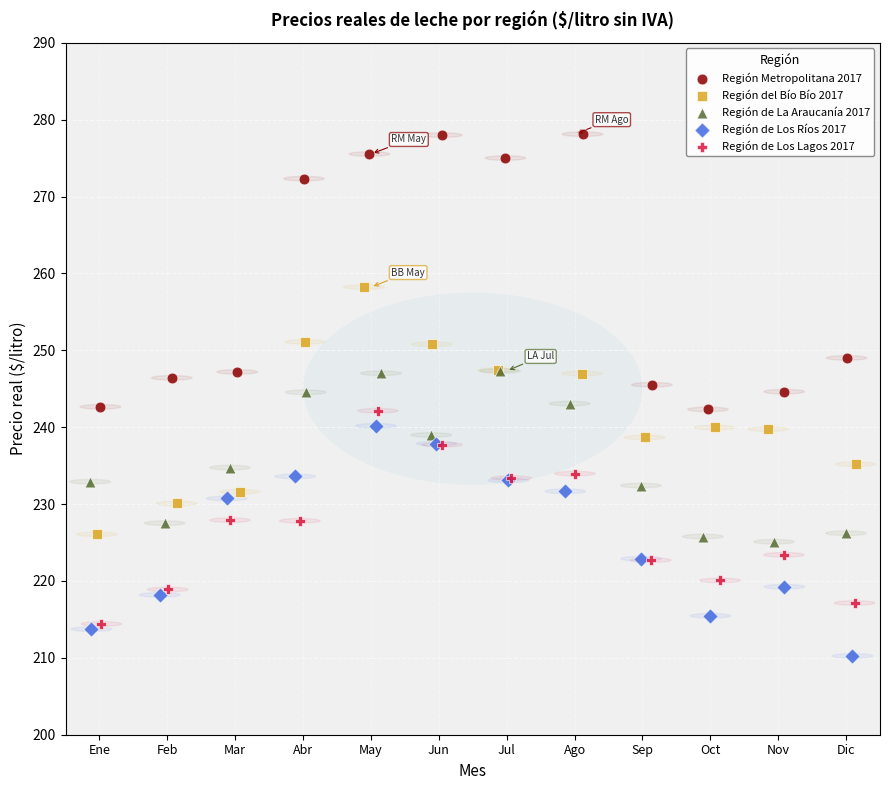

Which series reaches the minimum Y coordinate?

Región de Los Ríos 2017